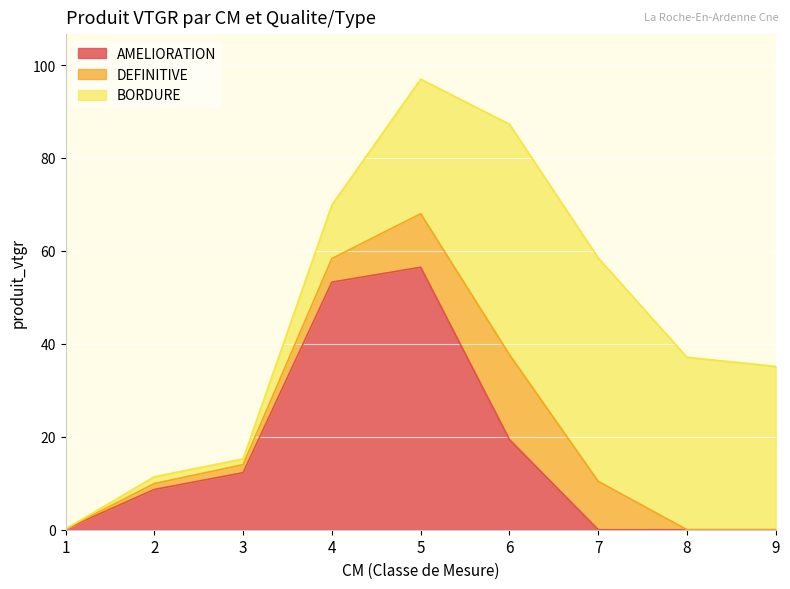

Is the value of BORDURE at 4 greater than the value of DEFINITIVE at 9?

Yes